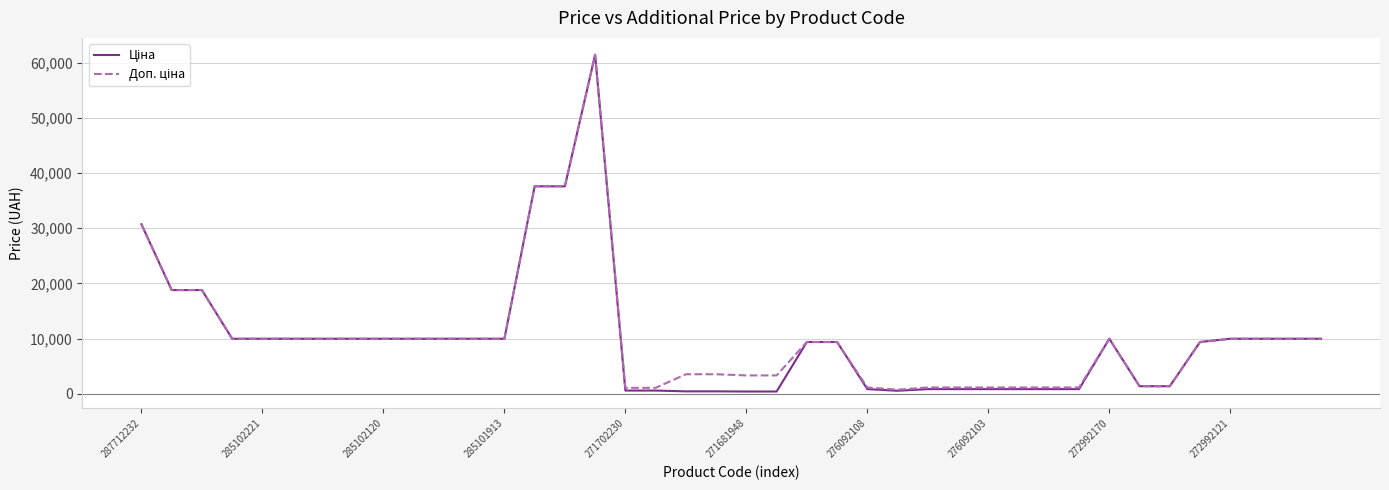

Reading left to right, list all the values displayed in this chart.

Ціна: 30717.1	18796.8	18796.8	9975.0	9975.0	9975.0	9975.0	9975.0	9975.0	9975.0	9975.0	9975.0	9975.0	37593.6	37593.6	61434.3	589.9	589.9	443.1	443.1	416.6	416.6	9384.0	9384.0	848.4	551.5	848.4	848.4	848.4	848.4	848.4	848.4	9975.0	1375.4	1375.4	9384.0	9975.0	9975.0	9975.0	9975.0
Доп. ціна: 30717.1	18796.8	18796.8	9975.0	9975.0	9975.0	9975.0	9975.0	9975.0	9975.0	9975.0	9975.0	9975.0	37593.6	37593.6	61434.3	1081.7	1081.7	3545.0	3545.0	3332.5	3332.5	9384.0	9384.0	1149.7	747.0	1149.7	1149.7	1149.7	1149.7	1149.7	1149.7	9975.0	1375.0	1375.0	9384.0	9975.0	9975.0	9975.0	9975.0